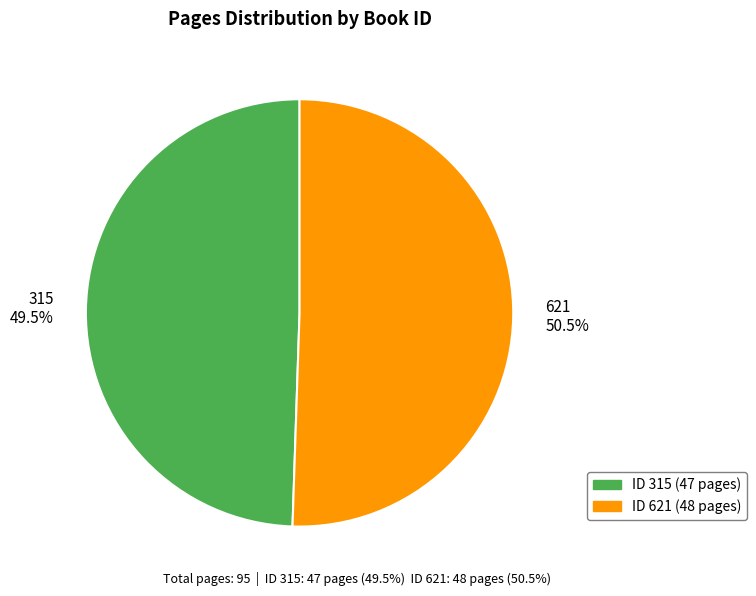

Is there any slice that represents more than half of the pie?

Yes